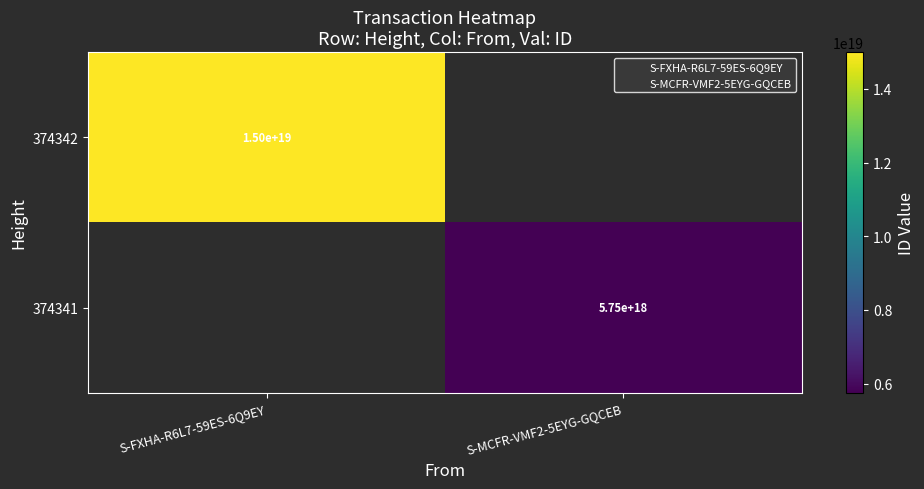

Which label corresponds to the largest value in the chart?

S-FXHA-R6L7-59ES-6Q9EY